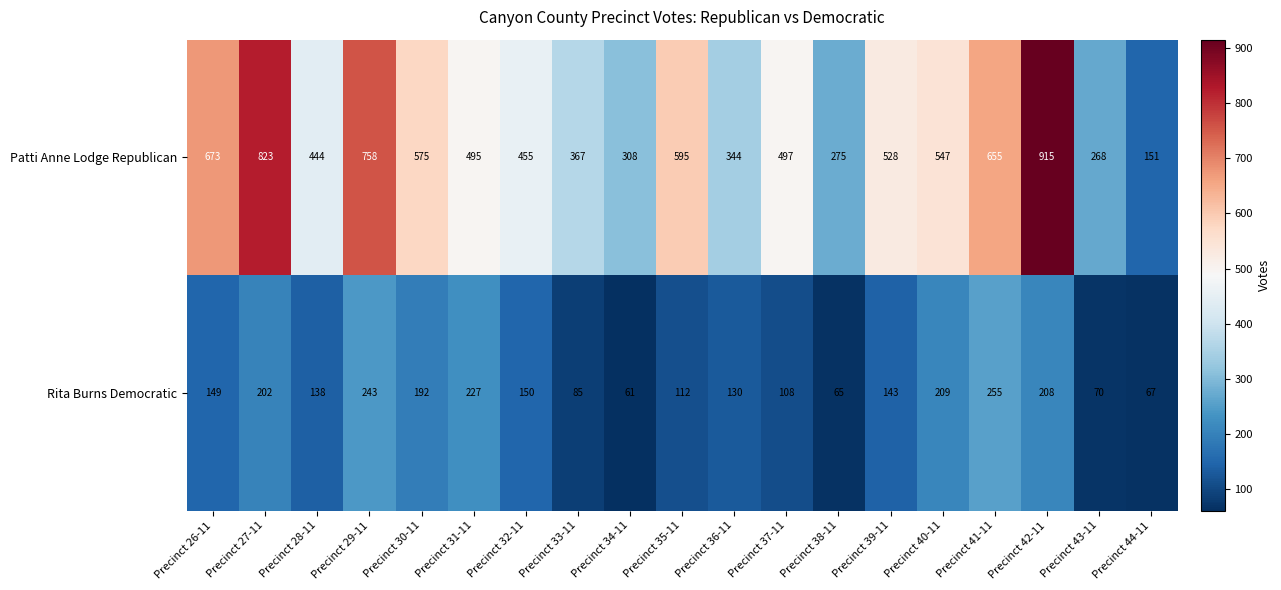

What is the sum of the Patti Anne Lodge Republican values at Precinct 41-11 and Precinct 38-11?

930